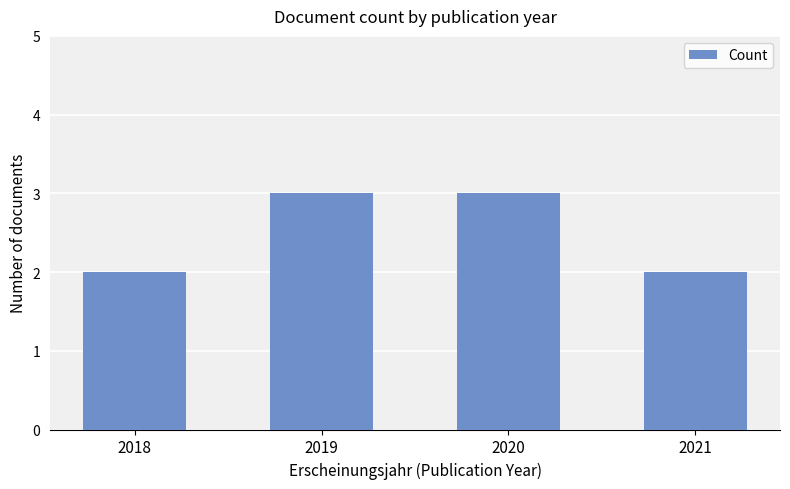

Is it true that the value at 2021 is 2?

True